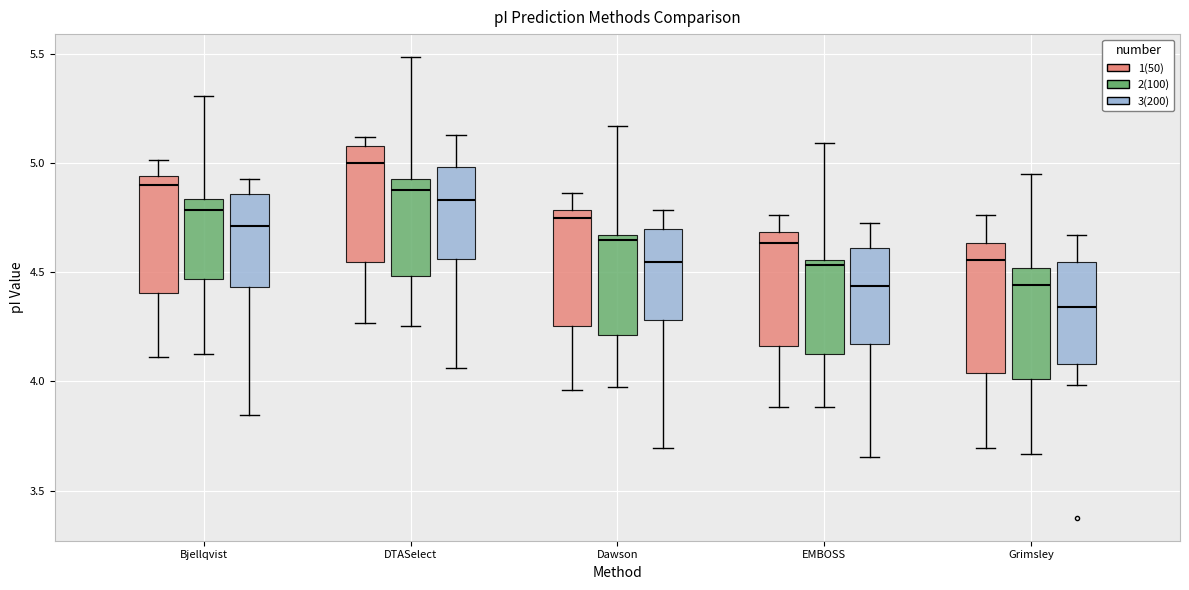

Which box is the tallest, from its lower edge to its upper edge?

Grimsley (1(50))